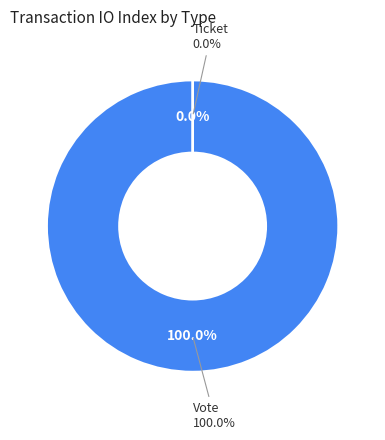

What is the smallest slice in the pie chart?

Ticket